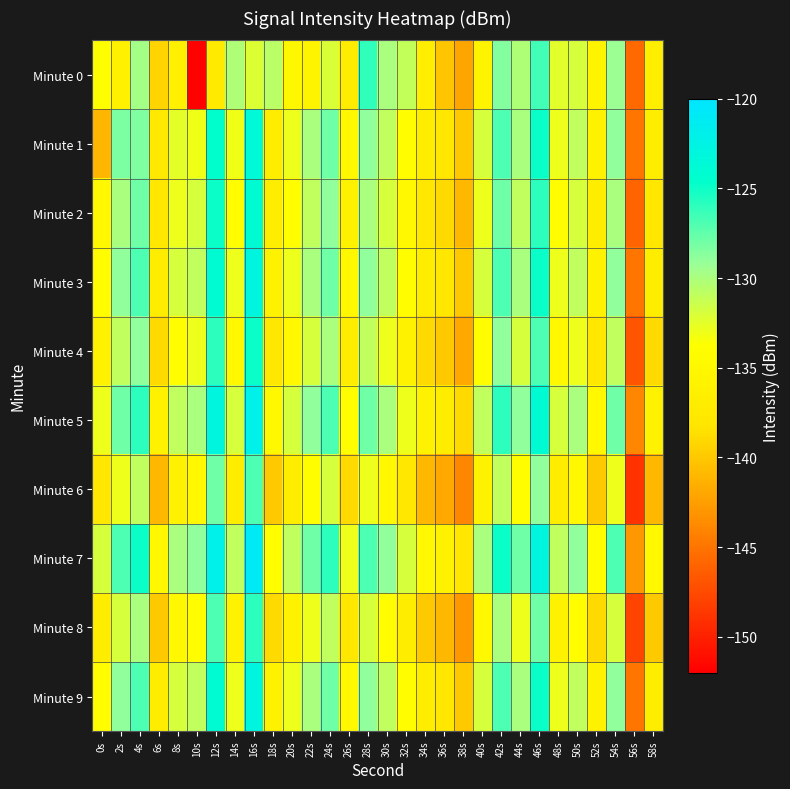

Reading left to right, transcribe all the data shown in this chart.

Minute 0: 0s=-133.9	2s=-136.0	4s=-129.6	6s=-139.3	8s=-136.4	10s=-151.8	12s=-137.4	14s=-130.2	16s=-132.2	18s=-130.7	20s=-135.0	22s=-135.7	24s=-132.1	26s=-137.1	28s=-126.1	30s=-130.0	32s=-131.0	34s=-136.7	36s=-140.1	38s=-142.0	40s=-135.7	42s=-128.5	44s=-130.2	46s=-126.5	48s=-132.4	50s=-132.0	52s=-135.7	54s=-129.3	56s=-145.7	58s=-136.7
Minute 1: 0s=-141.1	2s=-128.3	4s=-128.5	6s=-137.6	8s=-132.5	10s=-133.1	12s=-124.6	14s=-133.1	16s=-123.7	18s=-136.8	20s=-133.0	22s=-130.0	24s=-128.0	26s=-135.0	28s=-129.0	30s=-131.0	32s=-134.0	34s=-137.0	36s=-138.0	38s=-140.0	40s=-132.0	42s=-127.0	44s=-130.0	46s=-125.0	48s=-133.0	50s=-131.0	52s=-136.0	54s=-129.0	56s=-145.0	58s=-137.0
Minute 2: 0s=-135.0	2s=-130.0	4s=-128.0	6s=-138.0	8s=-133.0	10s=-132.0	12s=-125.0	14s=-134.0	16s=-124.0	18s=-137.0	20s=-134.0	22s=-131.0	24s=-129.0	26s=-136.0	28s=-130.0	30s=-132.0	32s=-135.0	34s=-138.0	36s=-139.0	38s=-141.0	40s=-133.0	42s=-128.0	44s=-131.0	46s=-126.0	48s=-134.0	50s=-132.0	52s=-137.0	54s=-130.0	56s=-146.0	58s=-138.0
Minute 3: 0s=-134.0	2s=-129.0	4s=-127.0	6s=-137.0	8s=-132.0	10s=-131.0	12s=-124.0	14s=-133.0	16s=-123.0	18s=-136.0	20s=-133.0	22s=-130.0	24s=-128.0	26s=-135.0	28s=-129.0	30s=-131.0	32s=-134.0	34s=-137.0	36s=-138.0	38s=-140.0	40s=-132.0	42s=-127.0	44s=-130.0	46s=-125.0	48s=-133.0	50s=-131.0	52s=-136.0	54s=-129.0	56s=-145.0	58s=-137.0
Minute 4: 0s=-136.0	2s=-131.0	4s=-129.0	6s=-139.0	8s=-134.0	10s=-133.0	12s=-126.0	14s=-135.0	16s=-125.0	18s=-138.0	20s=-135.0	22s=-132.0	24s=-130.0	26s=-137.0	28s=-131.0	30s=-133.0	32s=-136.0	34s=-139.0	36s=-140.0	38s=-142.0	40s=-134.0	42s=-129.0	44s=-132.0	46s=-127.0	48s=-135.0	50s=-133.0	52s=-138.0	54s=-131.0	56s=-147.0	58s=-139.0
Minute 5: 0s=-133.0	2s=-128.0	4s=-126.0	6s=-136.0	8s=-131.0	10s=-130.0	12s=-123.0	14s=-132.0	16s=-122.0	18s=-135.0	20s=-132.0	22s=-129.0	24s=-127.0	26s=-134.0	28s=-128.0	30s=-130.0	32s=-133.0	34s=-136.0	36s=-137.0	38s=-139.0	40s=-131.0	42s=-126.0	44s=-129.0	46s=-124.0	48s=-132.0	50s=-130.0	52s=-135.0	54s=-128.0	56s=-144.0	58s=-136.0
Minute 6: 0s=-138.0	2s=-133.0	4s=-131.0	6s=-141.0	8s=-136.0	10s=-135.0	12s=-128.0	14s=-137.0	16s=-127.0	18s=-140.0	20s=-137.0	22s=-134.0	24s=-132.0	26s=-139.0	28s=-133.0	30s=-135.0	32s=-138.0	34s=-141.0	36s=-142.0	38s=-144.0	40s=-136.0	42s=-131.0	44s=-134.0	46s=-129.0	48s=-137.0	50s=-135.0	52s=-140.0	54s=-133.0	56s=-149.0	58s=-141.0
Minute 7: 0s=-132.0	2s=-127.0	4s=-125.0	6s=-135.0	8s=-130.0	10s=-129.0	12s=-122.0	14s=-131.0	16s=-121.0	18s=-134.0	20s=-131.0	22s=-128.0	24s=-126.0	26s=-133.0	28s=-127.0	30s=-129.0	32s=-132.0	34s=-135.0	36s=-136.0	38s=-138.0	40s=-130.0	42s=-125.0	44s=-128.0	46s=-123.0	48s=-131.0	50s=-129.0	52s=-134.0	54s=-127.0	56s=-143.0	58s=-135.0
Minute 8: 0s=-137.0	2s=-132.0	4s=-130.0	6s=-140.0	8s=-135.0	10s=-134.0	12s=-127.0	14s=-136.0	16s=-126.0	18s=-139.0	20s=-136.0	22s=-133.0	24s=-131.0	26s=-138.0	28s=-132.0	30s=-134.0	32s=-137.0	34s=-140.0	36s=-141.0	38s=-143.0	40s=-135.0	42s=-130.0	44s=-133.0	46s=-128.0	48s=-136.0	50s=-134.0	52s=-139.0	54s=-132.0	56s=-148.0	58s=-140.0
Minute 9: 0s=-134.0	2s=-129.0	4s=-127.0	6s=-137.0	8s=-132.0	10s=-131.0	12s=-124.0	14s=-133.0	16s=-123.0	18s=-136.0	20s=-133.0	22s=-130.0	24s=-128.0	26s=-135.0	28s=-129.0	30s=-131.0	32s=-134.0	34s=-137.0	36s=-138.0	38s=-140.0	40s=-132.0	42s=-127.0	44s=-130.0	46s=-125.0	48s=-133.0	50s=-131.0	52s=-136.0	54s=-129.0	56s=-145.0	58s=-137.0